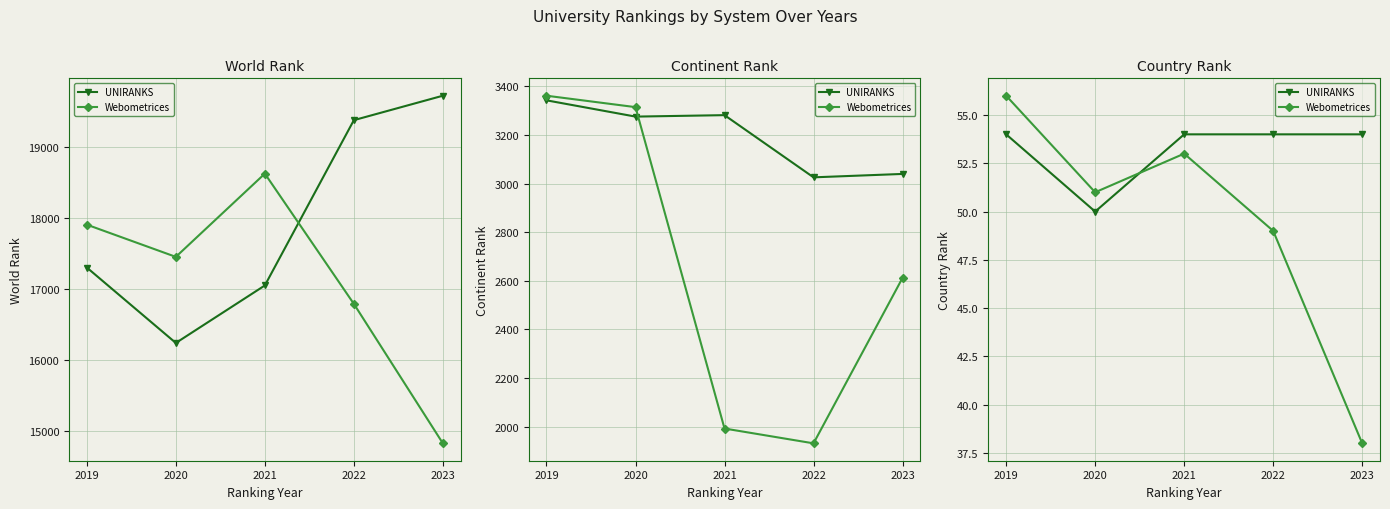

How many values in the UNIRANKS series are below 54?

1